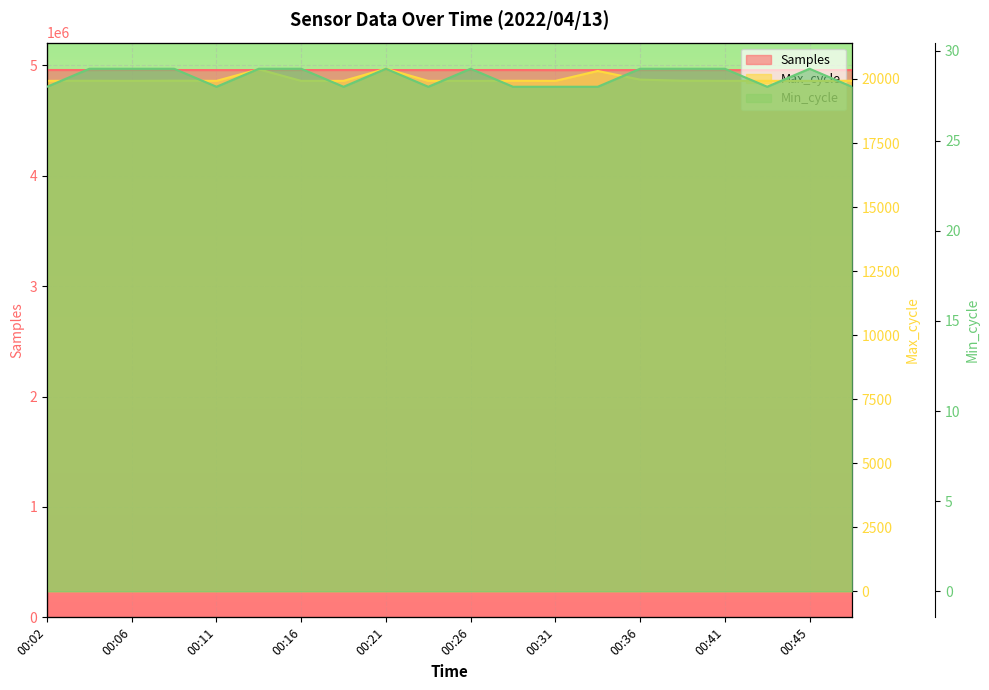

At which label does Max_cycle first exceed 19927?

00:04